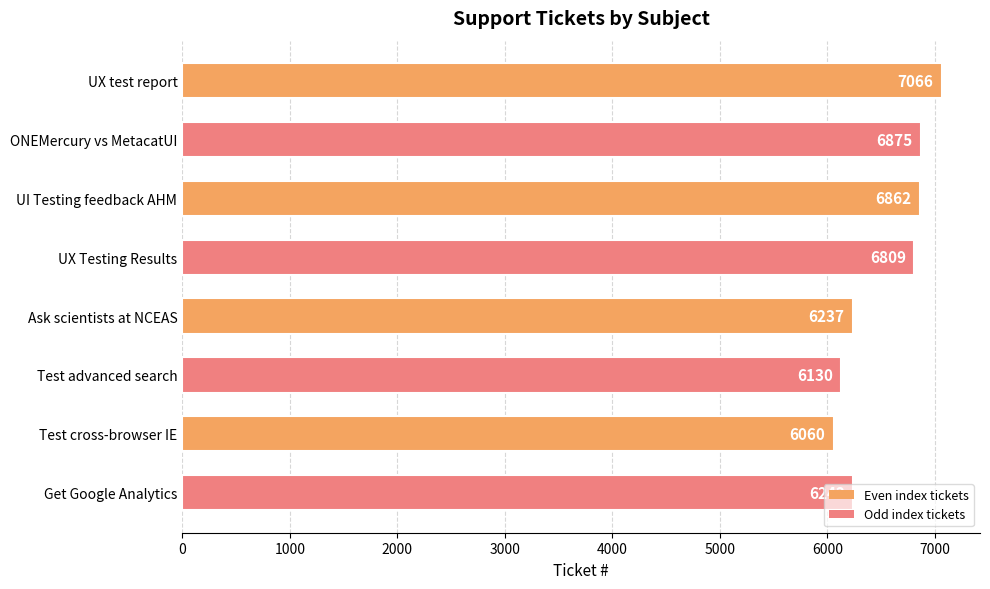

List the labels in order of value, largest first.

UX test report, ONEMercury vs MetacatUI, UI Testing feedback AHM, UX Testing Results, Get Google Analytics, Ask scientists at NCEAS, Test advanced search, Test cross-browser IE